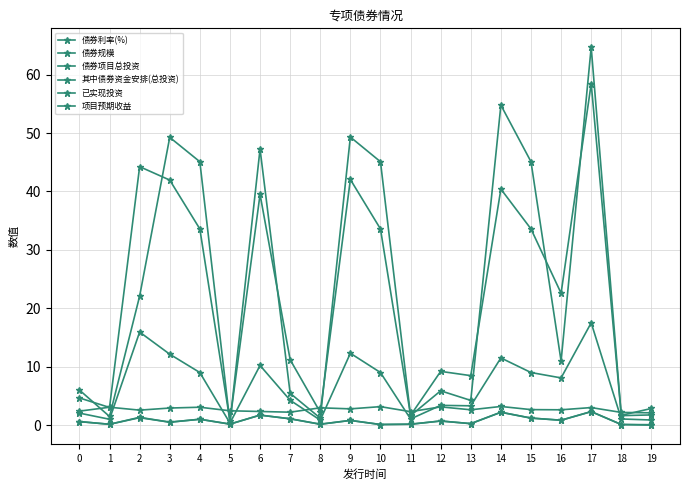

What is the difference between the maximum and minimum values in the 其中债券资金安排(总投资) series?

17.2